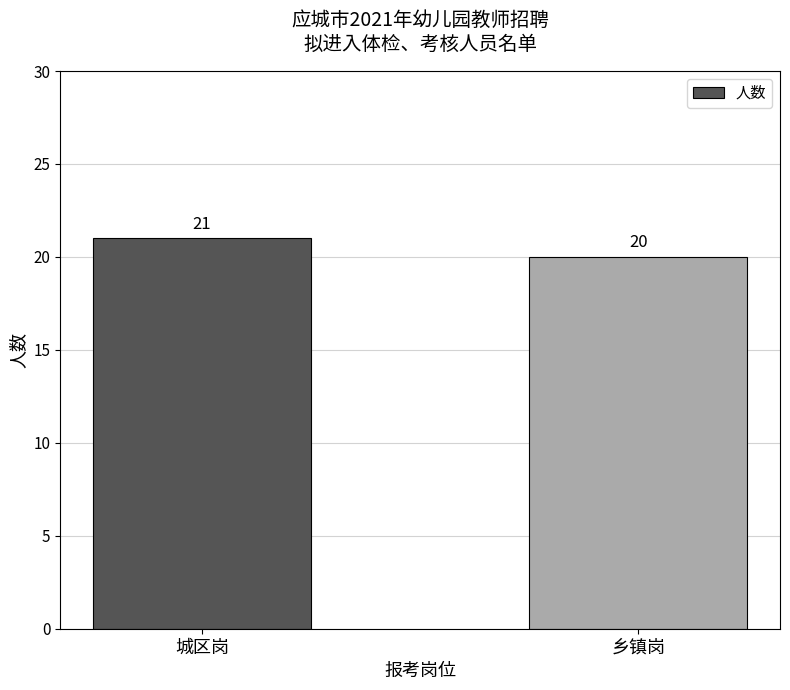

How many bars are there in total?

2